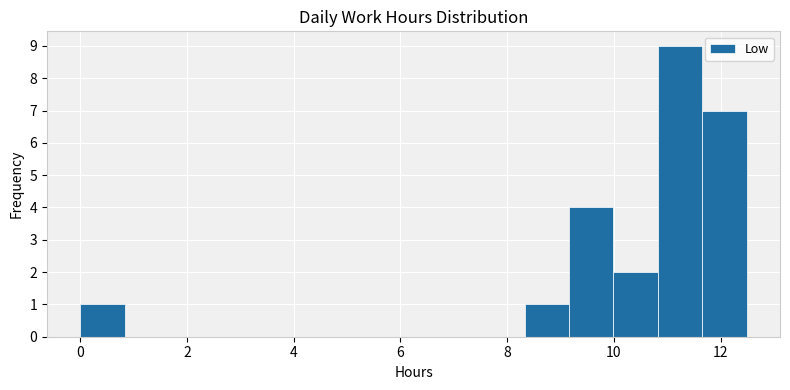

Reading left to right, transcribe this chart: for each bar, give the range it covers on the x-axis and its height. Neither the bar edges nor the heights are printed on the chart, so give them approximately, as read against the axes.

0.0 to 0.8: 1
0.8 to 1.6: 0
1.6 to 2.4: 0
2.4 to 3.4: 0
3.4 to 4.2: 0
4.2 to 5.0: 0
5.0 to 5.8: 0
5.8 to 6.6: 0
6.6 to 7.4: 0
7.4 to 8.4: 0
8.4 to 9.2: 1
9.2 to 10.0: 4
10.0 to 10.8: 2
10.8 to 11.6: 9
11.6 to 12.4: 7